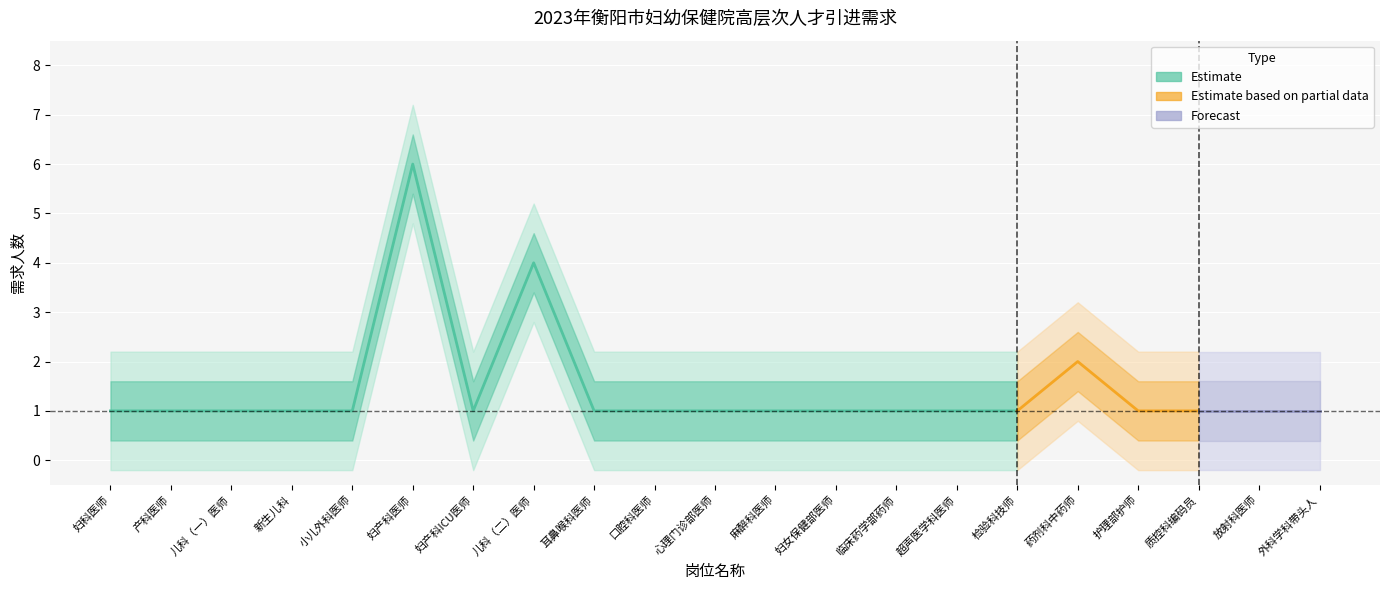

What position from the right is 质控科编码员?

3